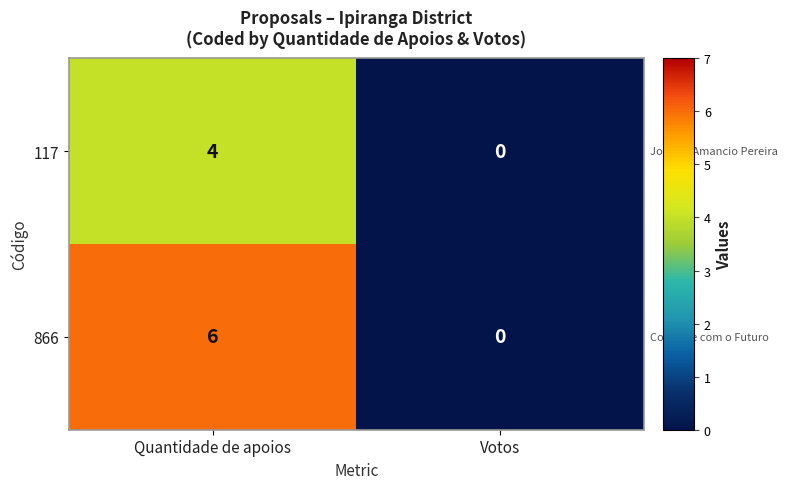

Reading left to right, extract all data points from this chart.

117: Quantidade de apoios=4	Votos=0
866: Quantidade de apoios=6	Votos=0